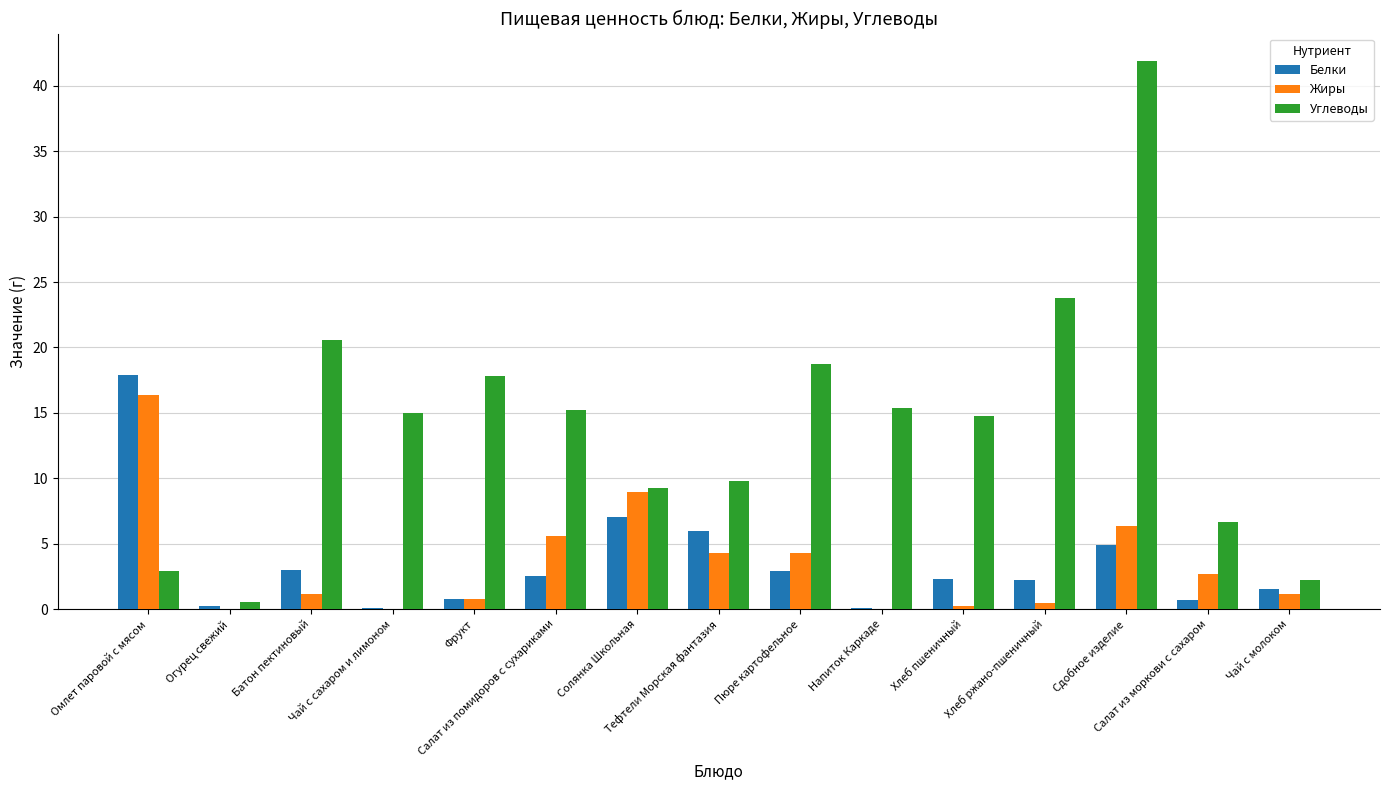

What is the maximum value for Жиры?

16.4